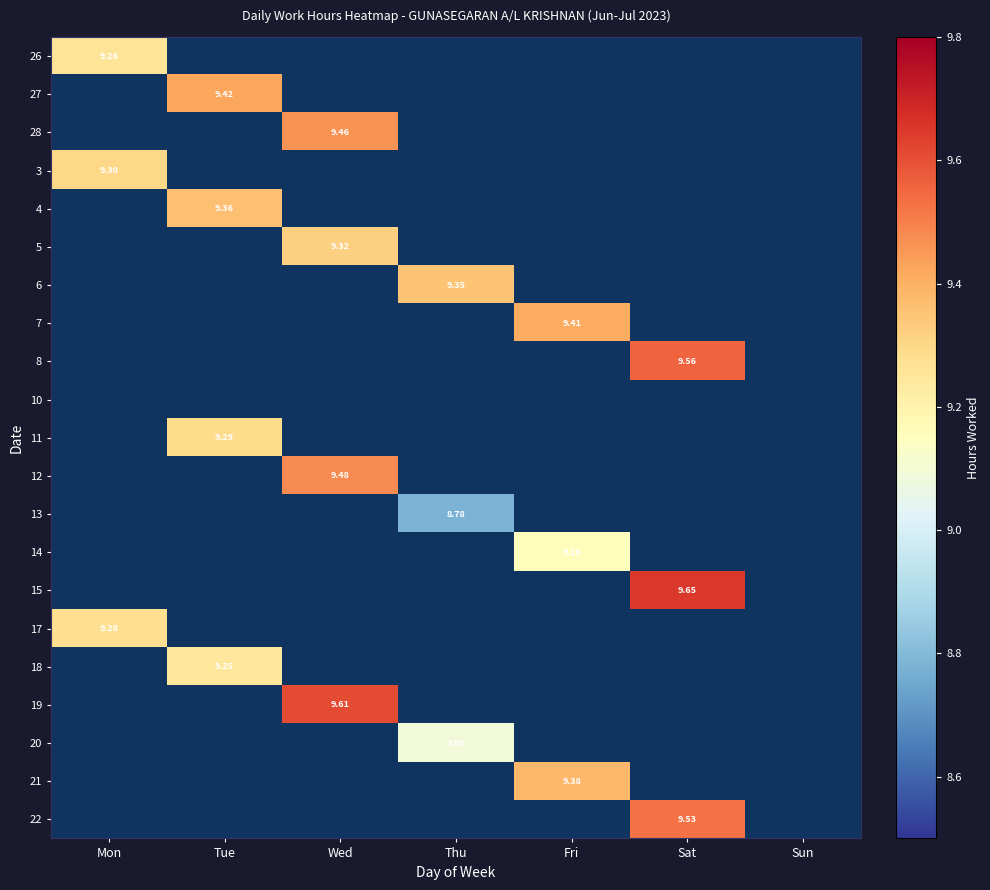

Between Mon and Fri, which is larger?

Fri